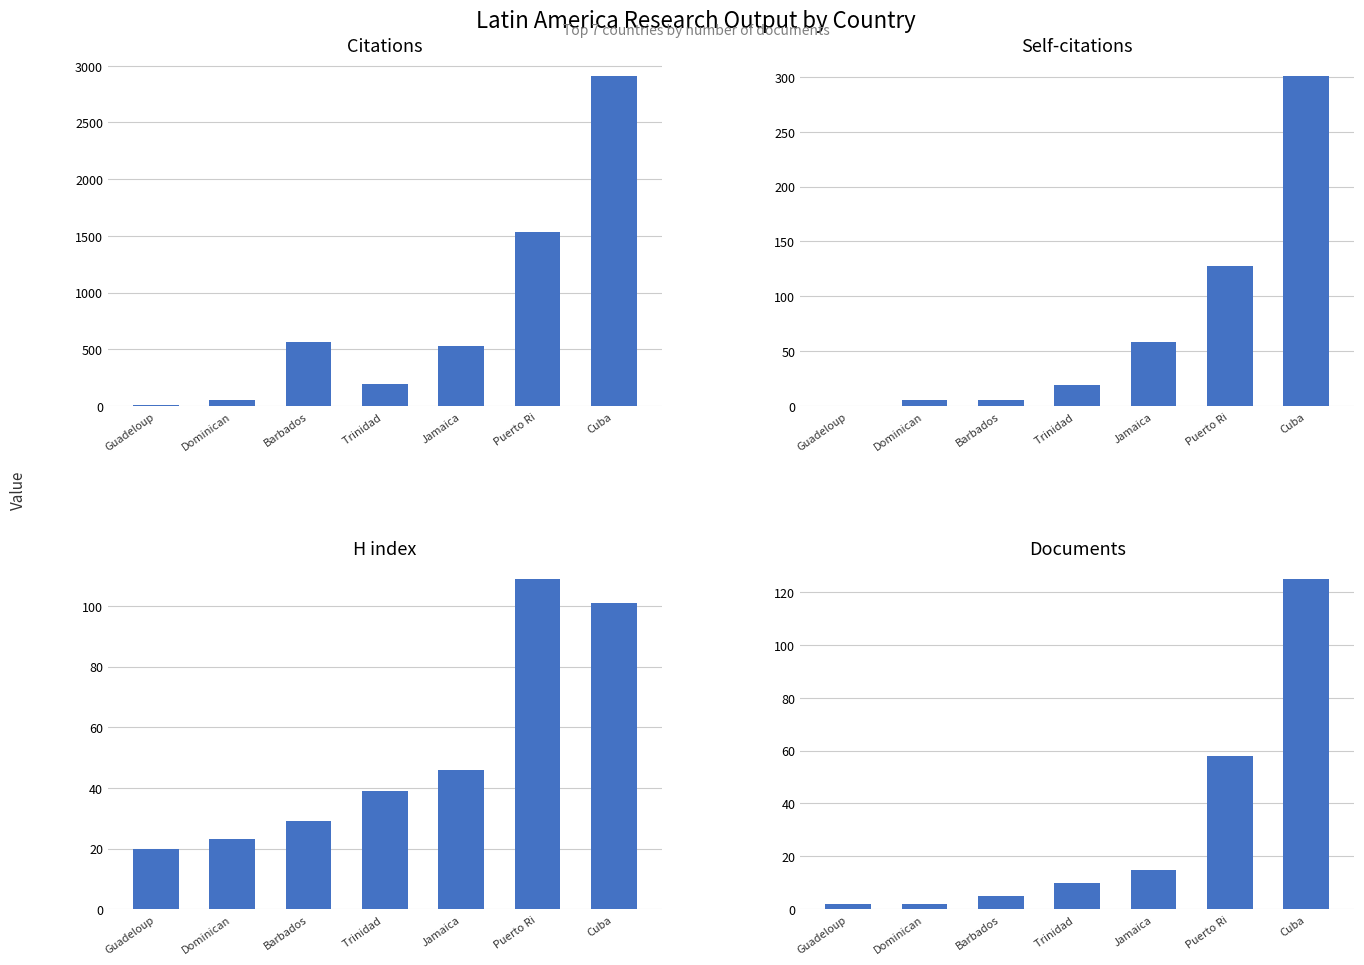

What position from the right is Trinidad ?

4